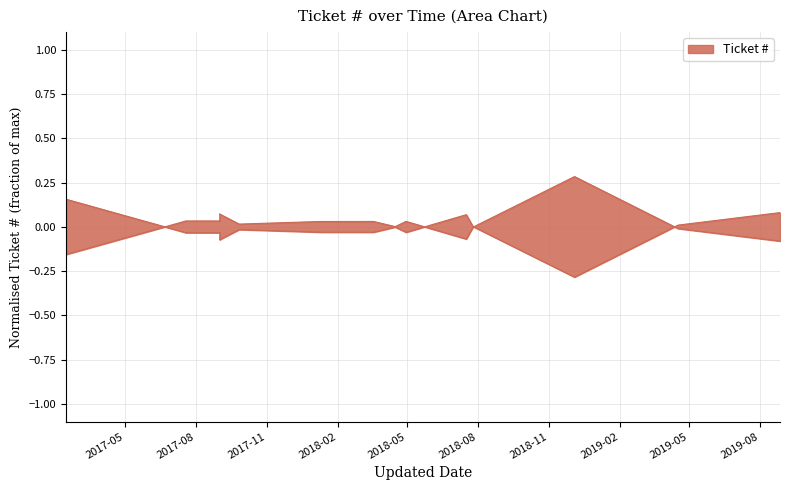

How many data points are less than 0?

3